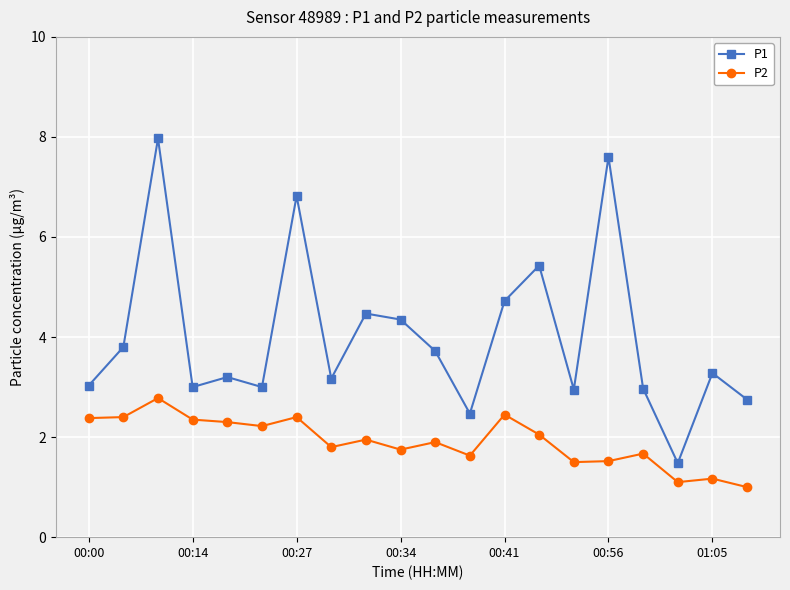

What is the sum of all P2 values?

38.3